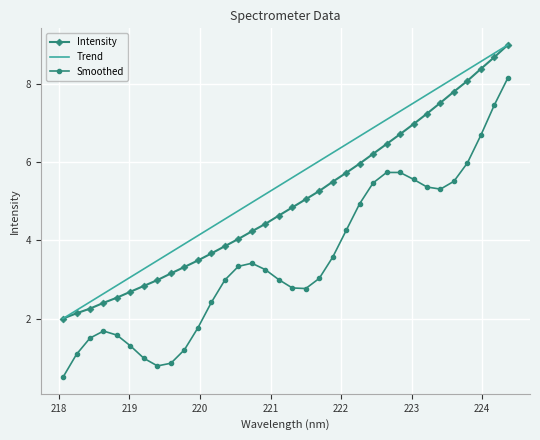

Which series has the largest total across all categories?

Trend